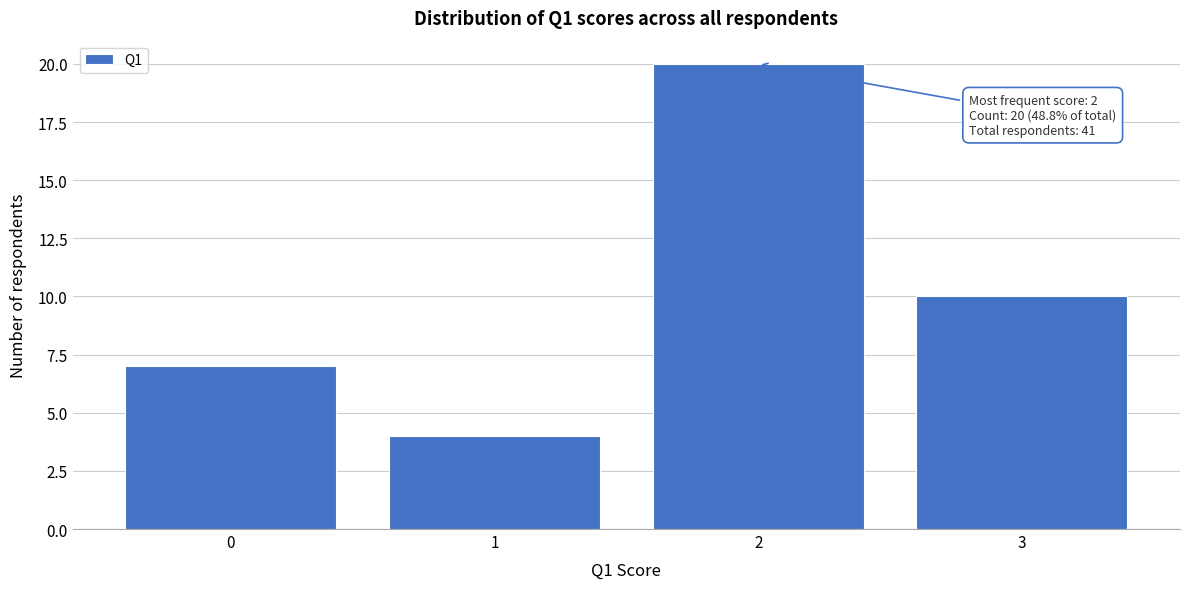

Over which range of the x-axis is the bar tallest?

1.5 to 2.5